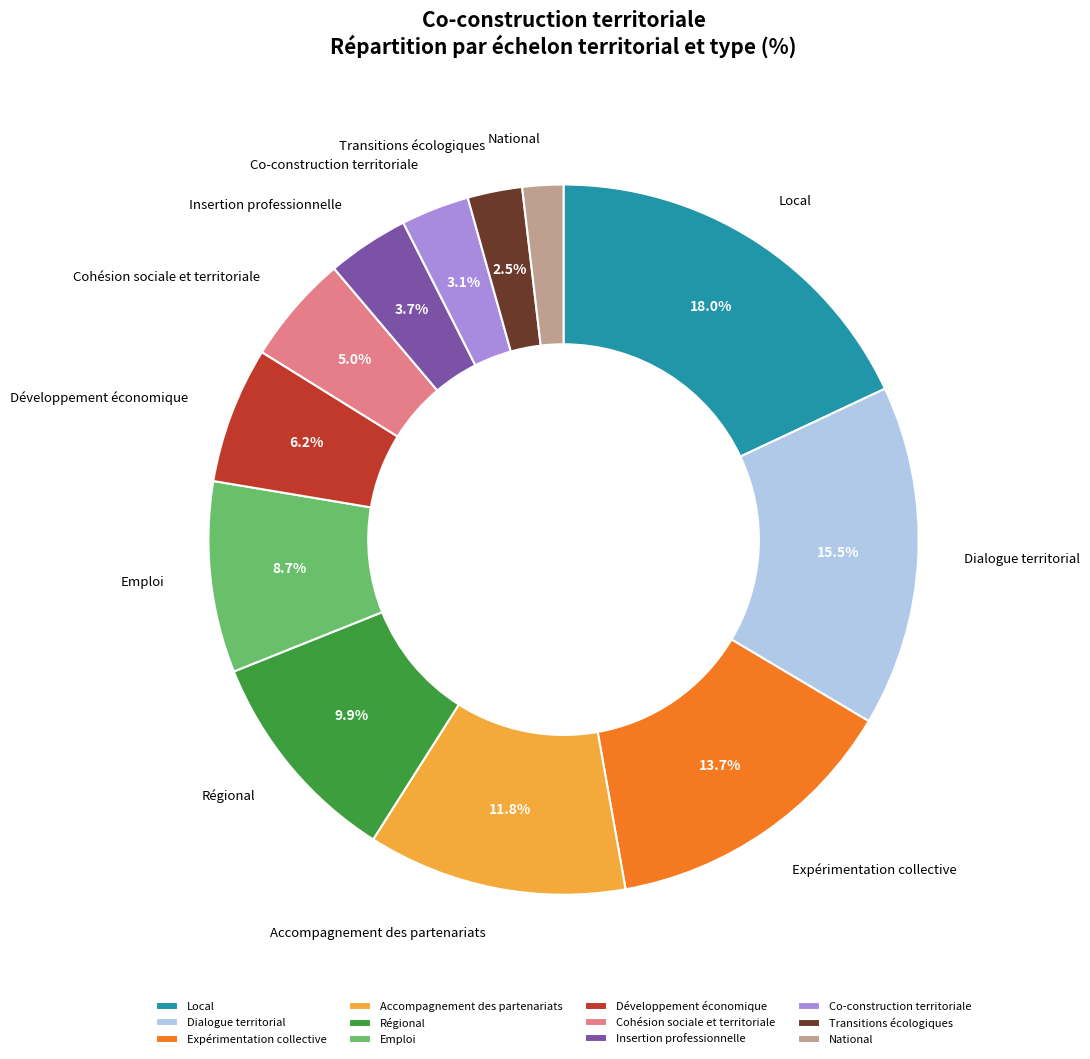

Is National the majority of the pie?

No